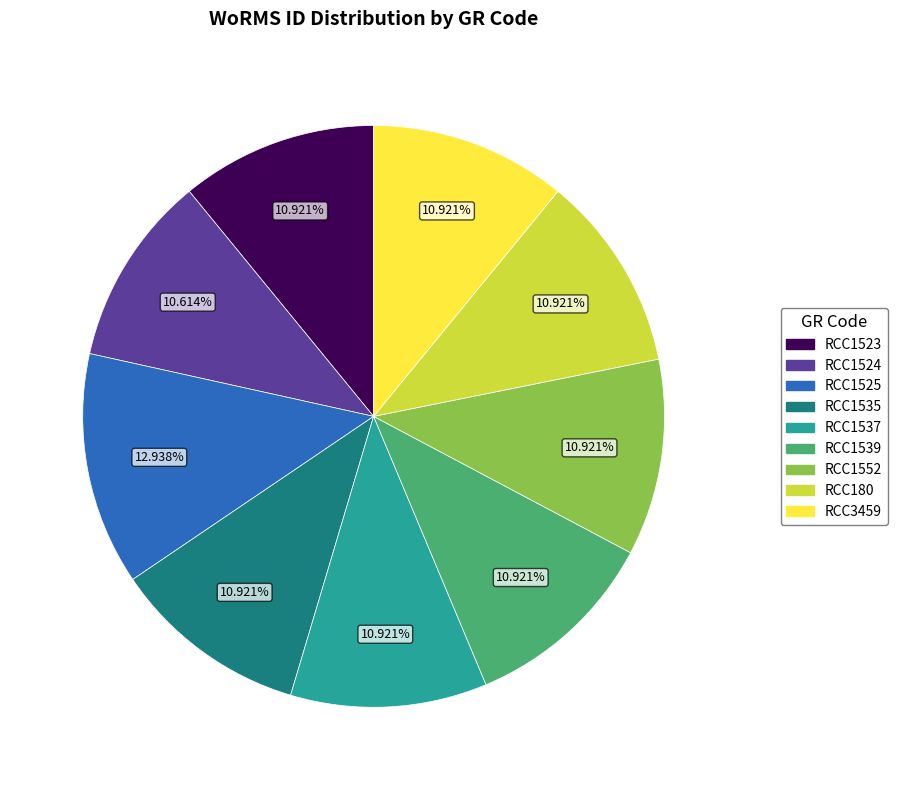

Does any single category account for the majority?

No